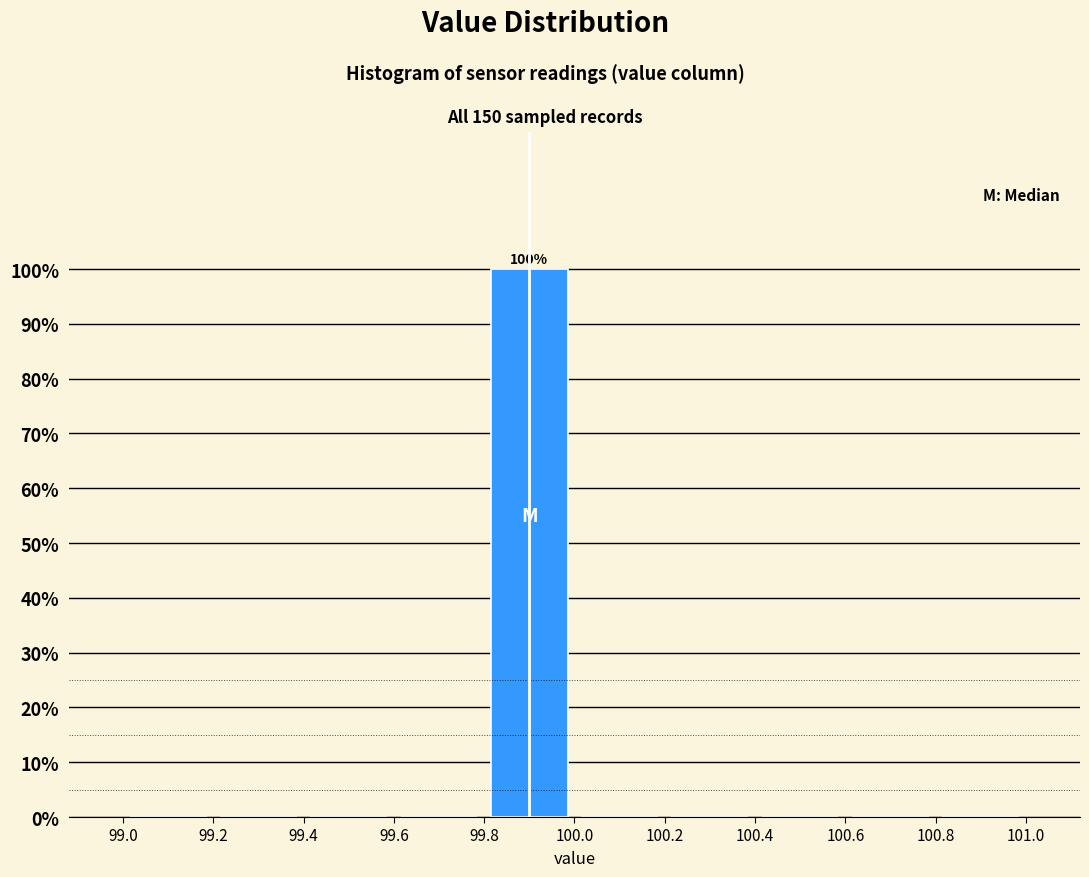

Which range on the x-axis has the tallest bar?

99.8 to 100.0